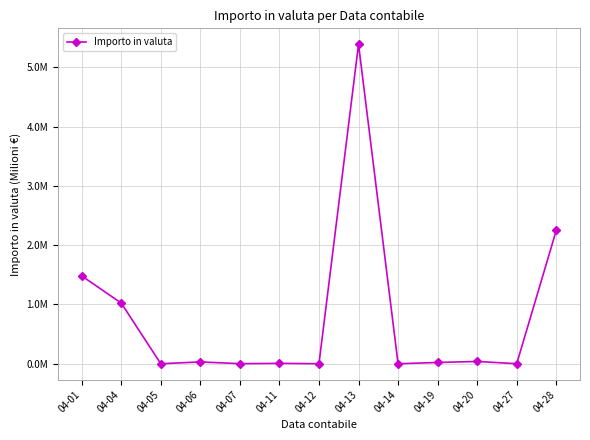

What is the value of the 13th point from the left?

2.3